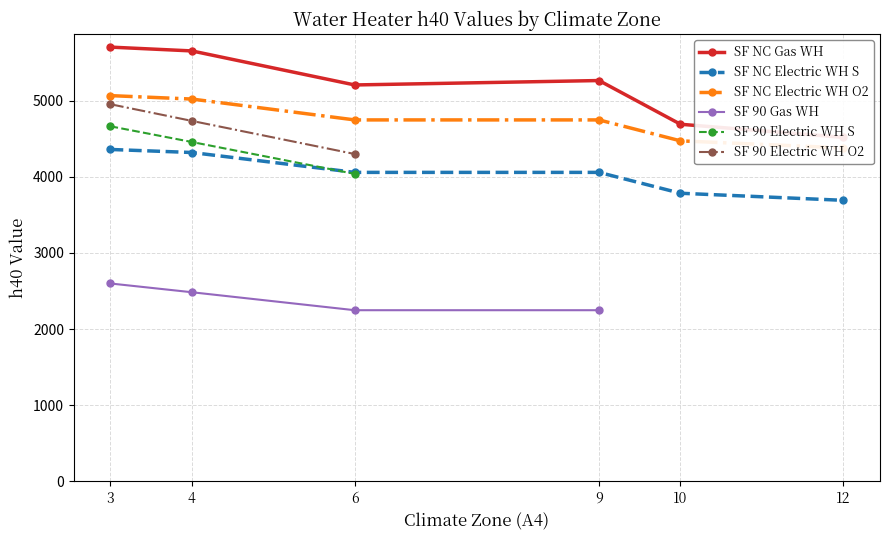

How many categories are shown in the chart?

6